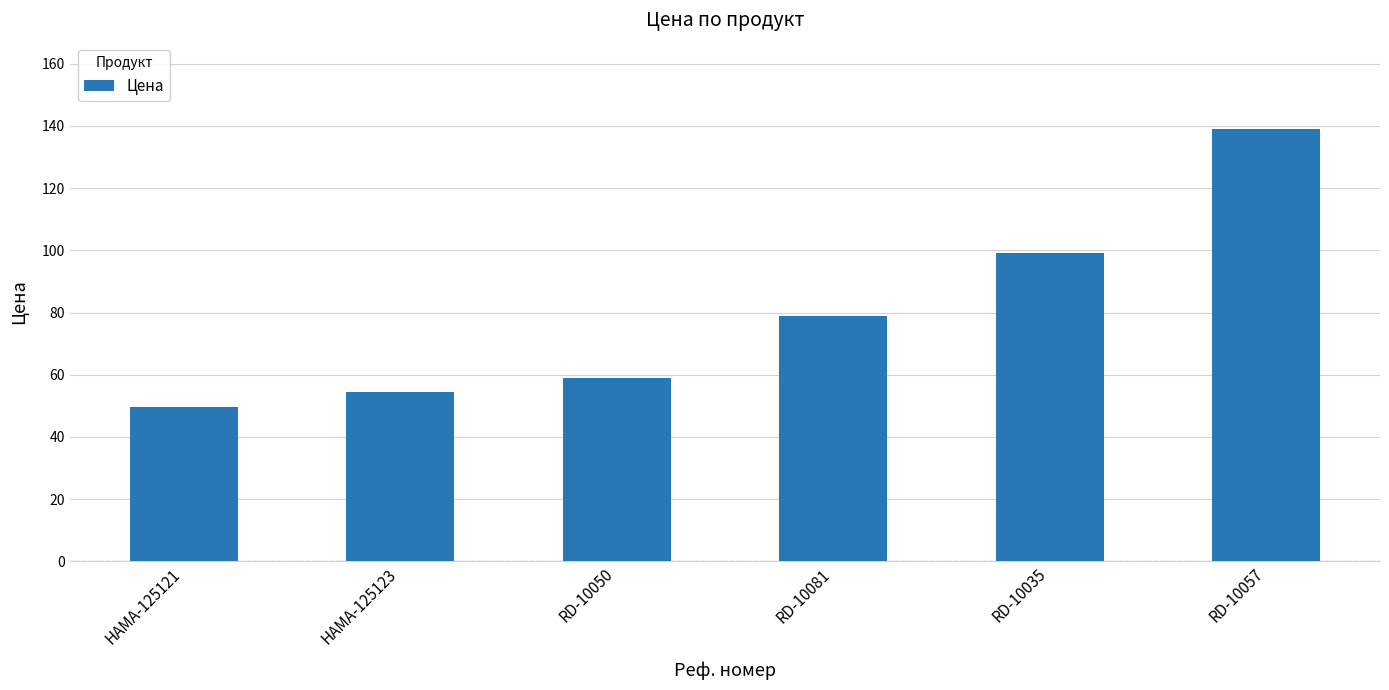

What is the sum of the values at RD-10057 and RD-10050?

198.0